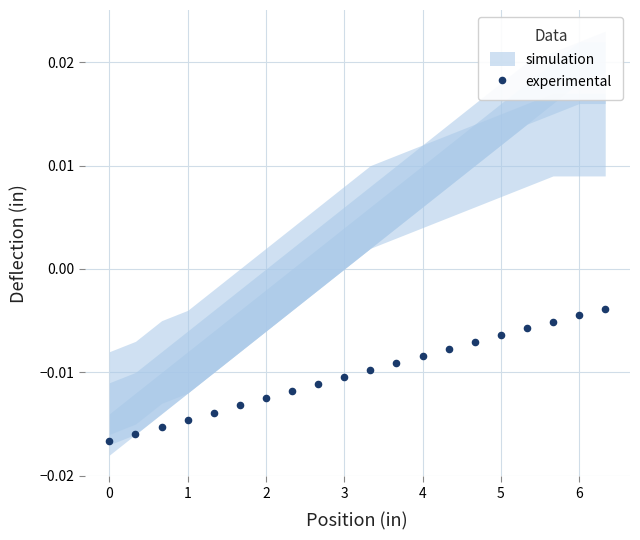

What is the range of X values (max minus min)?

6.3